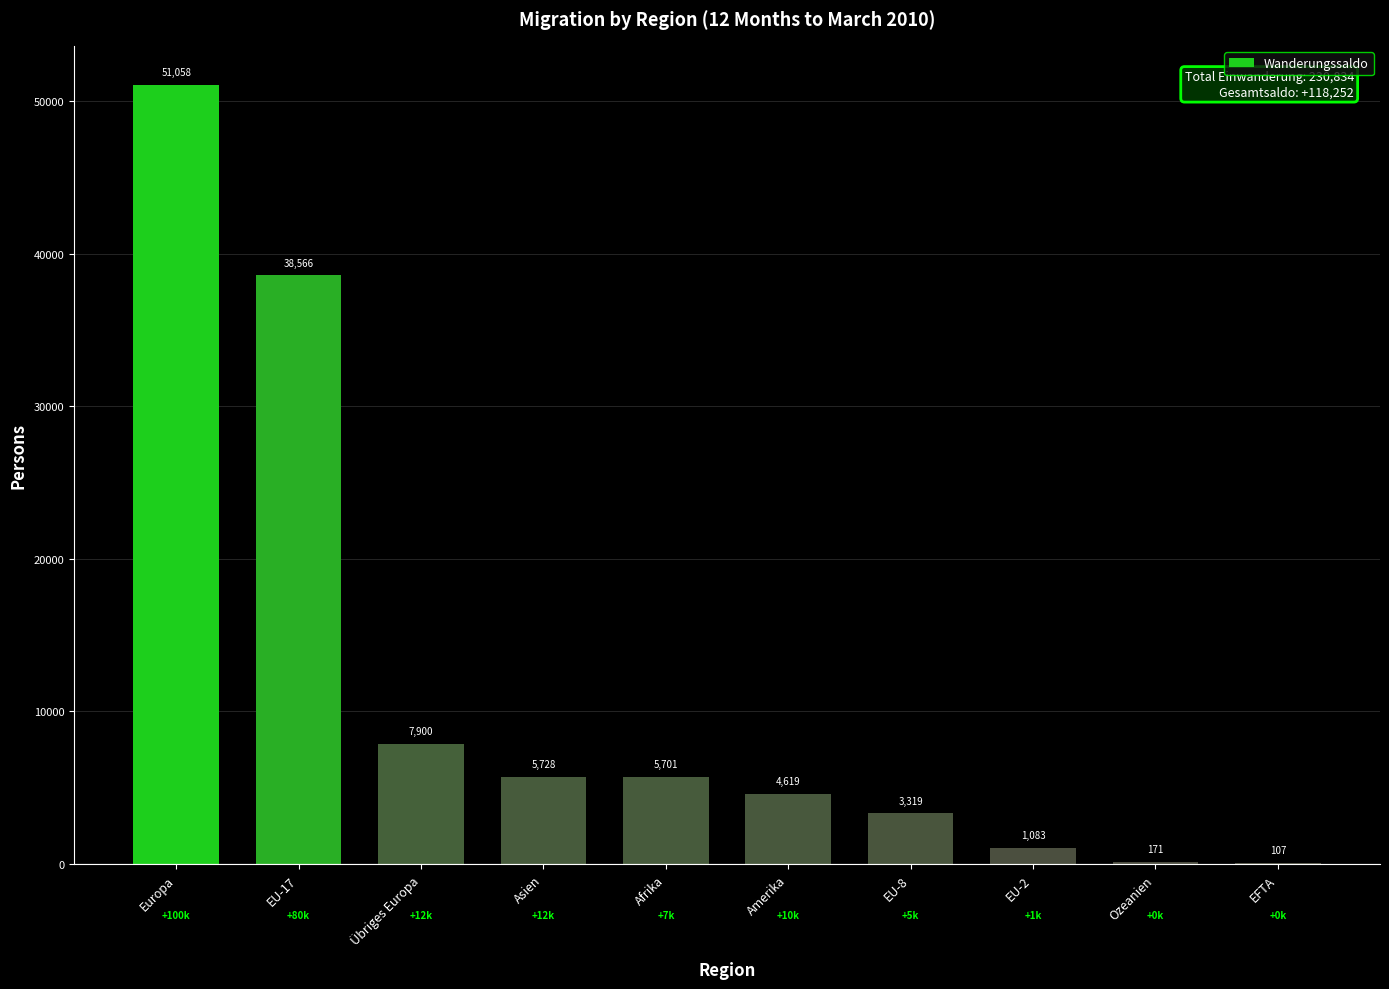

What is the maximum value shown in the chart?

51058